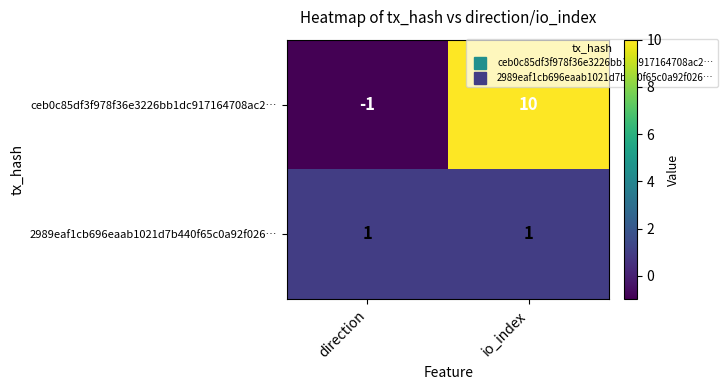

What is the highest value of the ceb0c85df3f978f36e3226bb1dc917164708ac2… series?

10